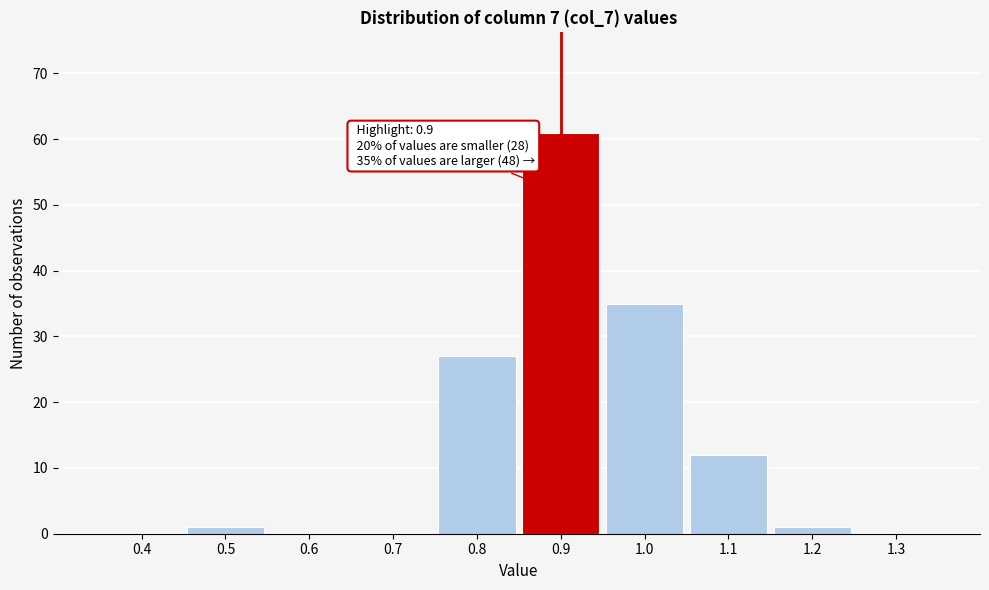

Over which range of the x-axis is the bar tallest?

0.85 to 0.95